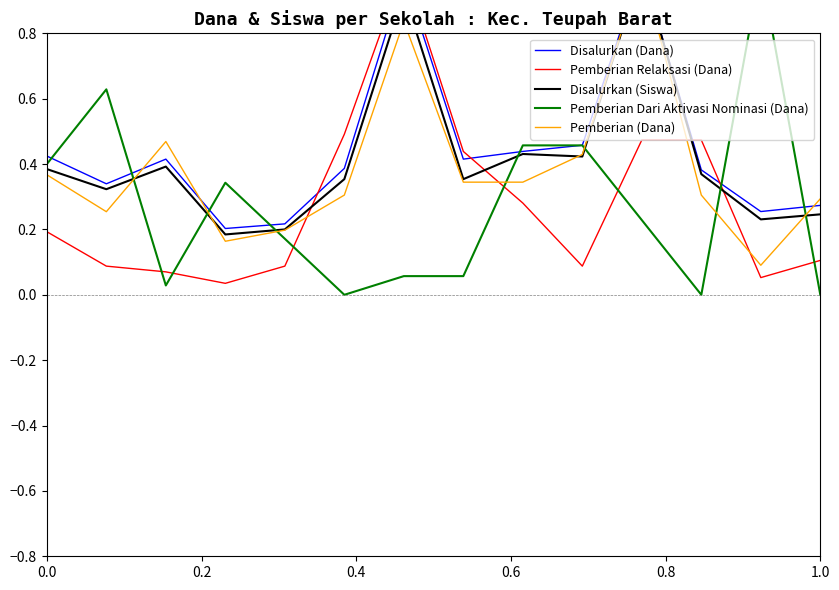

What are all the series names shown in the legend?

Disalurkan (Dana), Pemberian Relaksasi (Dana), Disalurkan (Siswa), Pemberian Dari Aktivasi Nominasi (Dana), Pemberian (Dana)